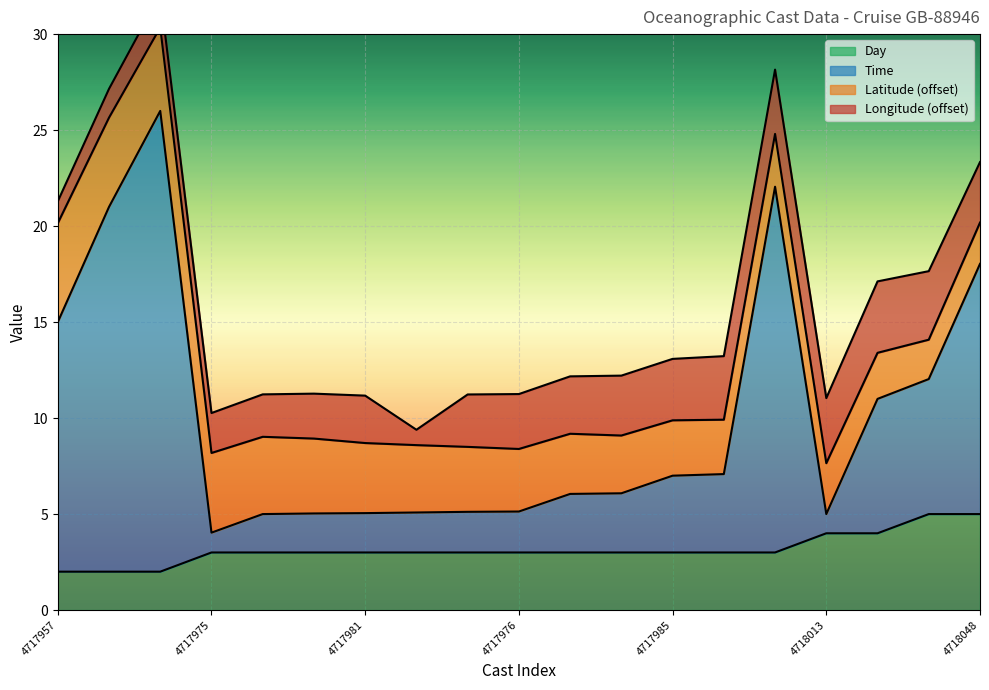

Is it true that Day equals 5 at 4718048?

True